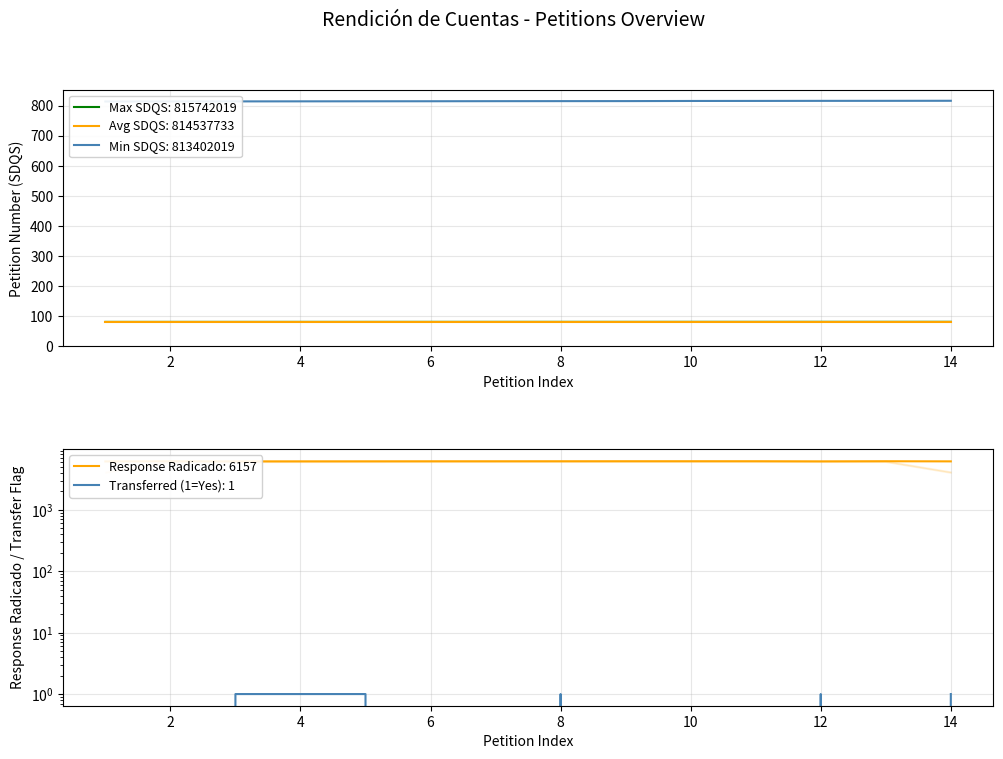

The value at 5 is 27.0. True or false?

False